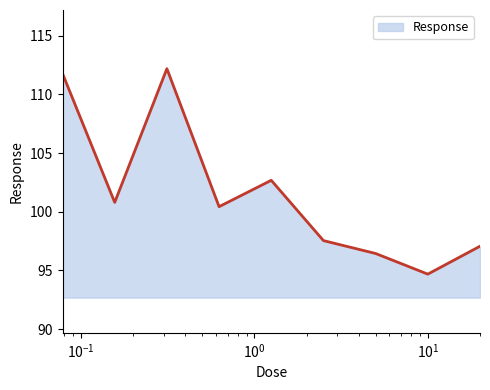

What is the smallest value displayed?

94.7